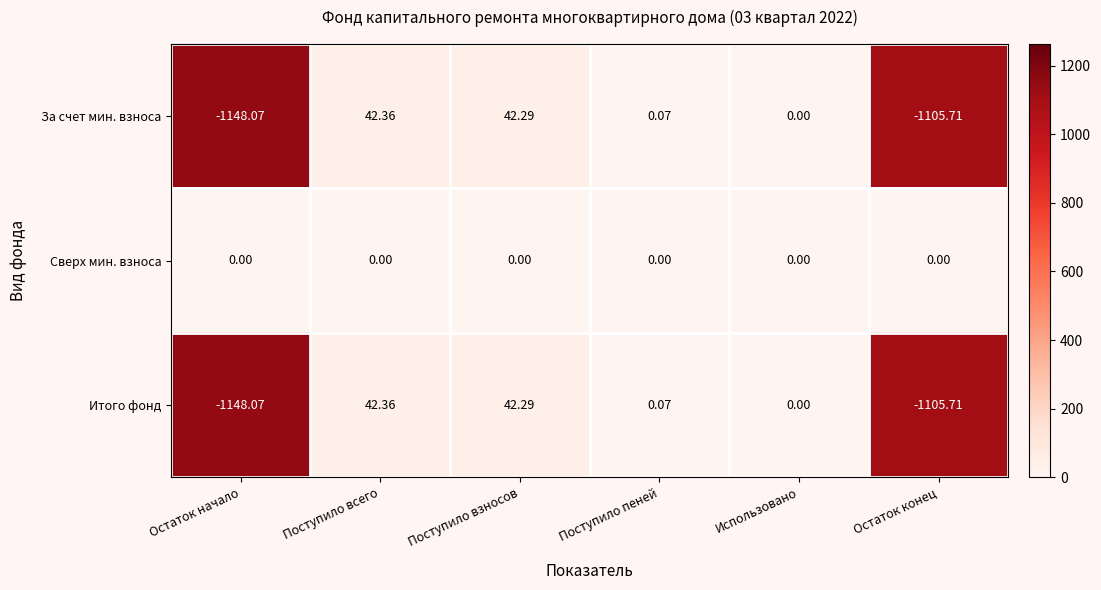

Which label corresponds to the largest value in the chart?

Поступило всего